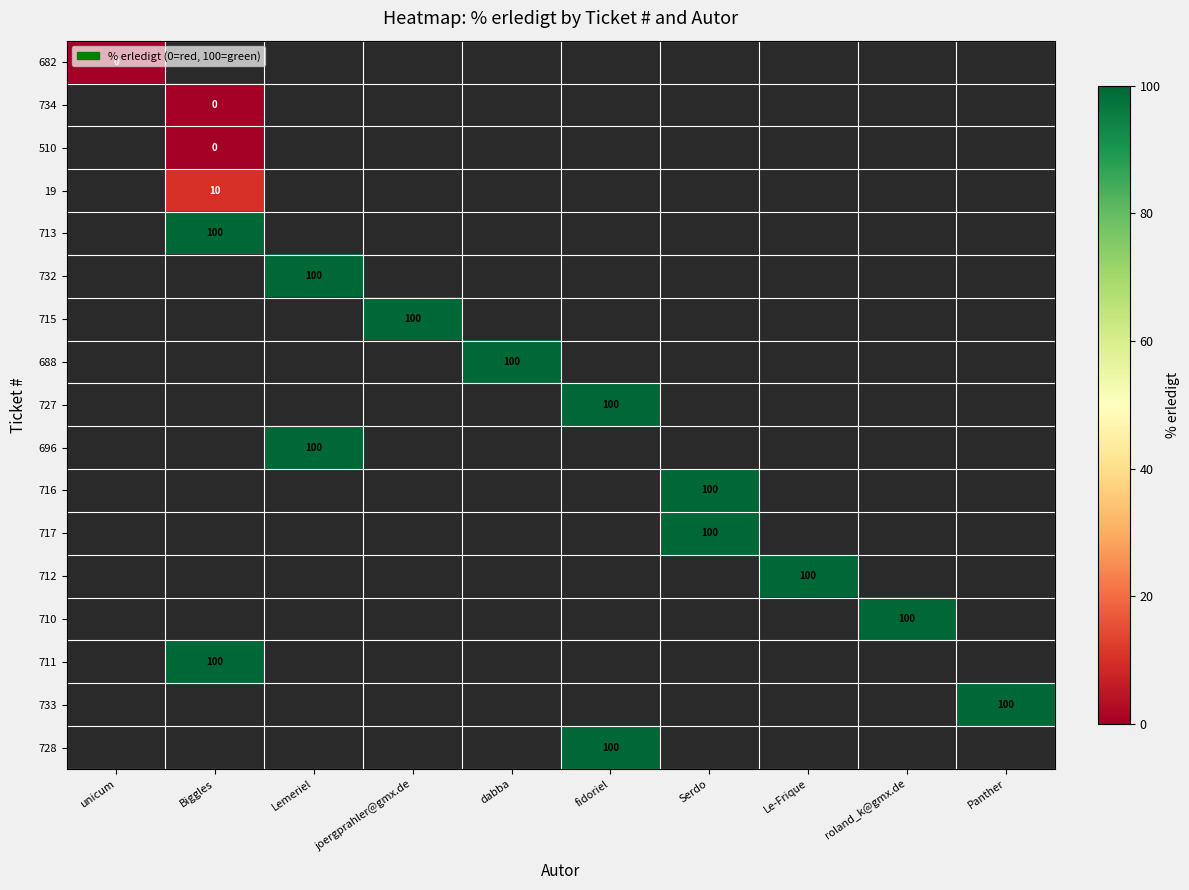

Between unicum and Lemeriel, which is larger?

Lemeriel